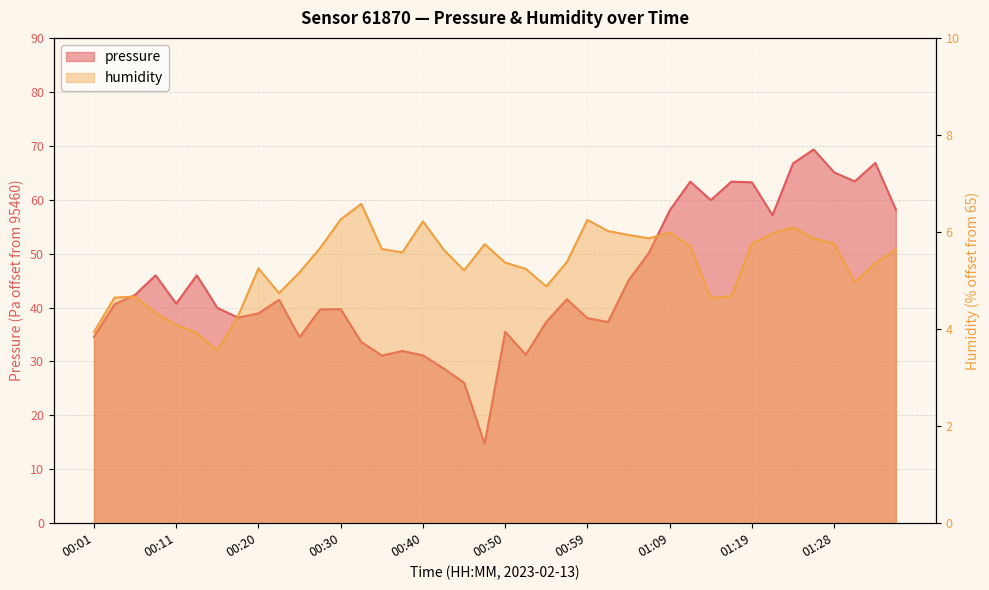

Is it true that humidity equals 4.7 at 01:16?

True